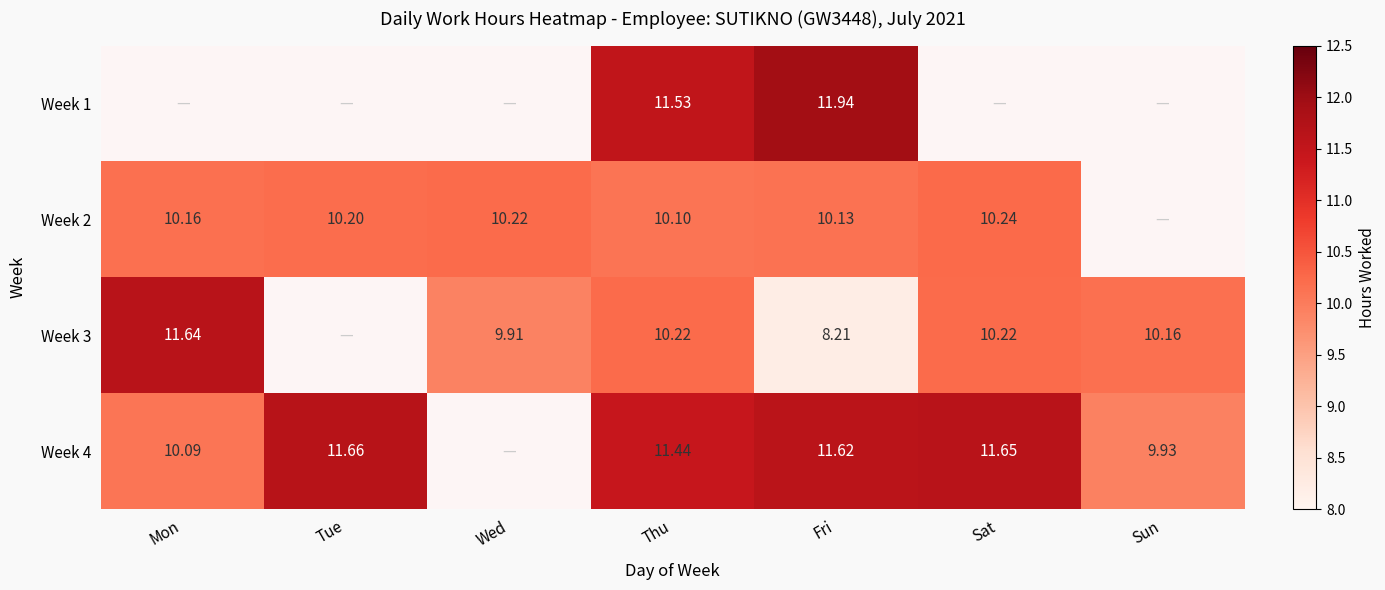

Is it true that Week 2 equals 10.1 at Fri?

True